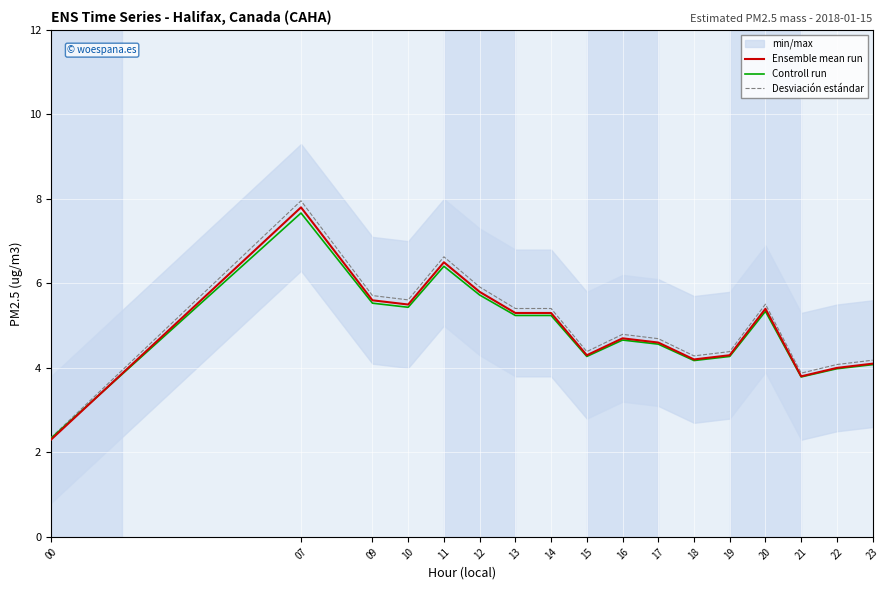

Does the chart display data point markers on the line(s)?

No